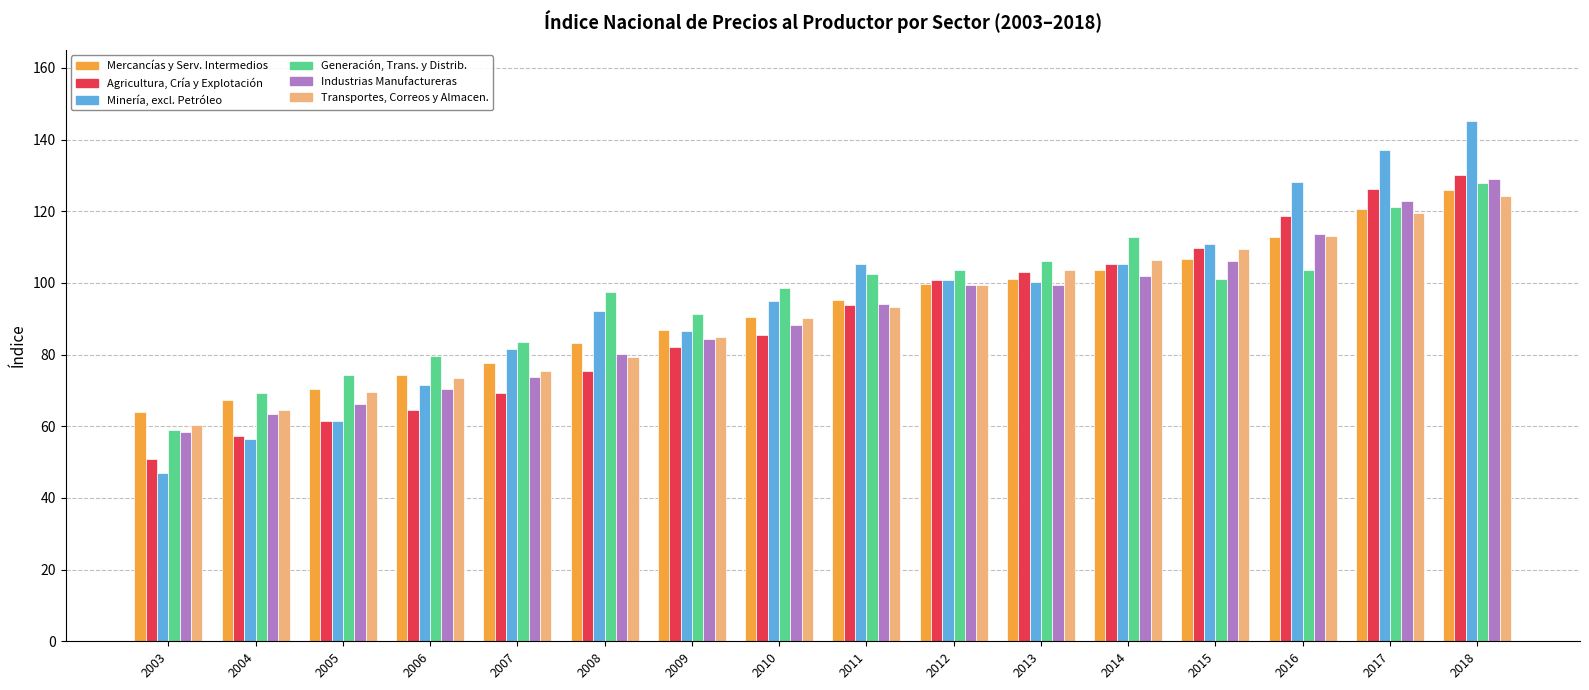

How many groups of bars are there?

16